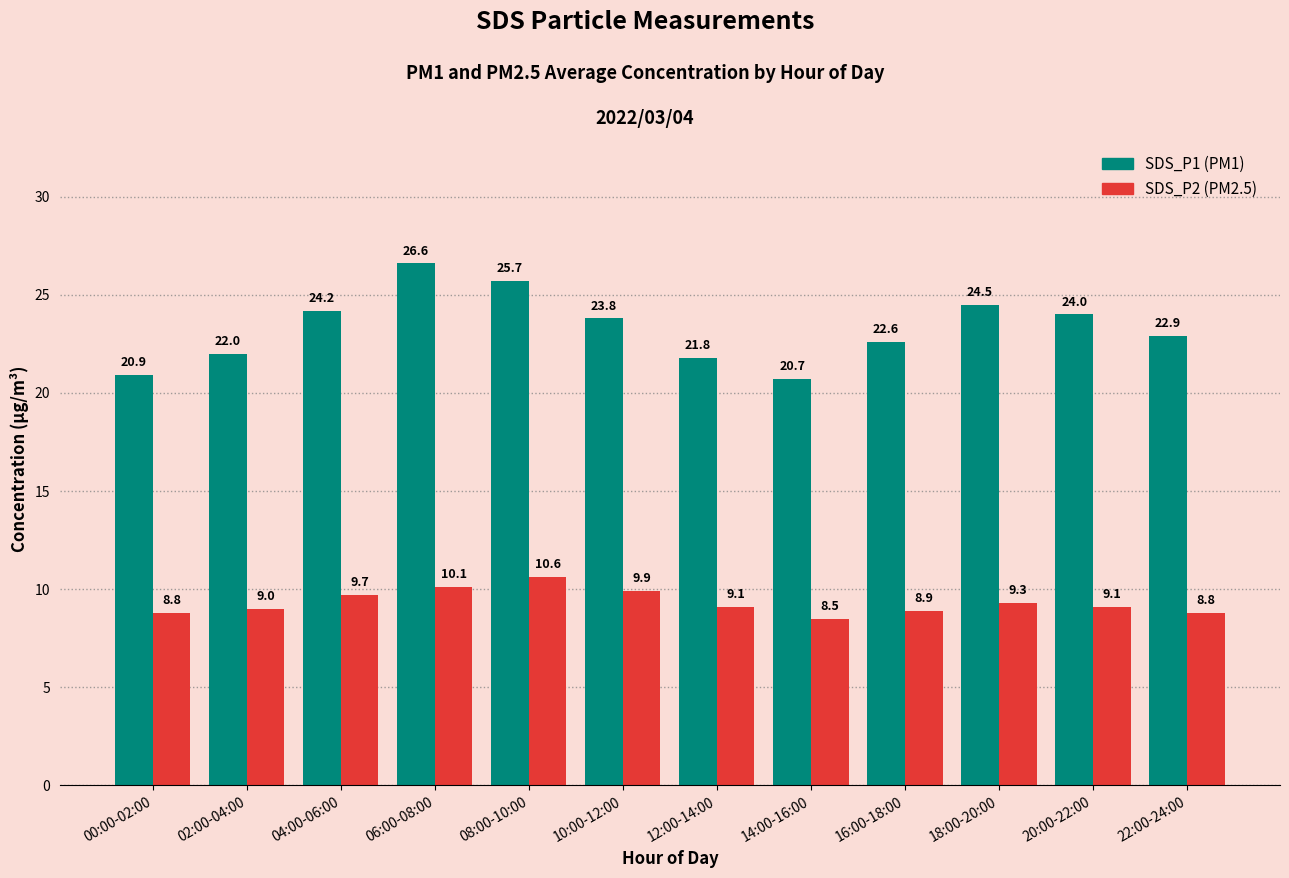

What is the total value across all series at 20:00-22:00?

33.1